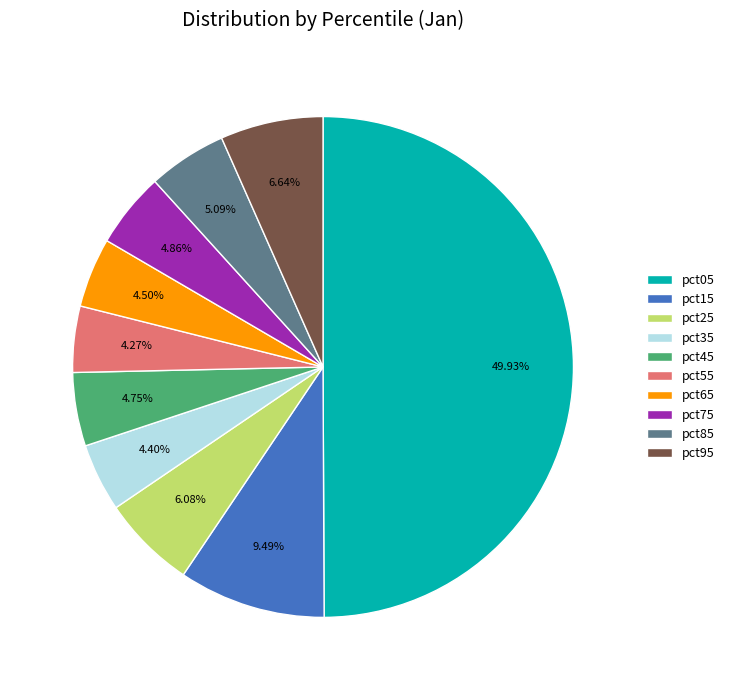

To the nearest percent, what is the average slice percentage?

10%